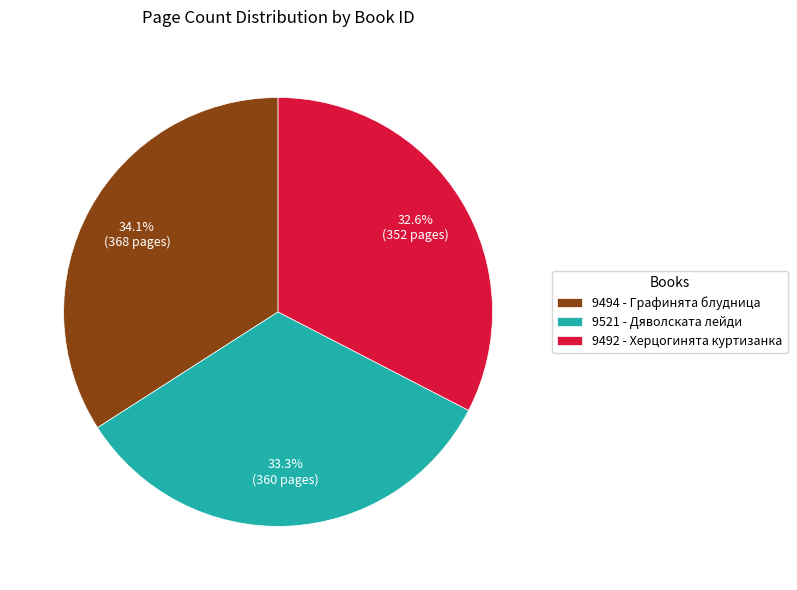

The 9492 - Херцогинята куртизанка slice represents 45% of the pie. True or false?

False